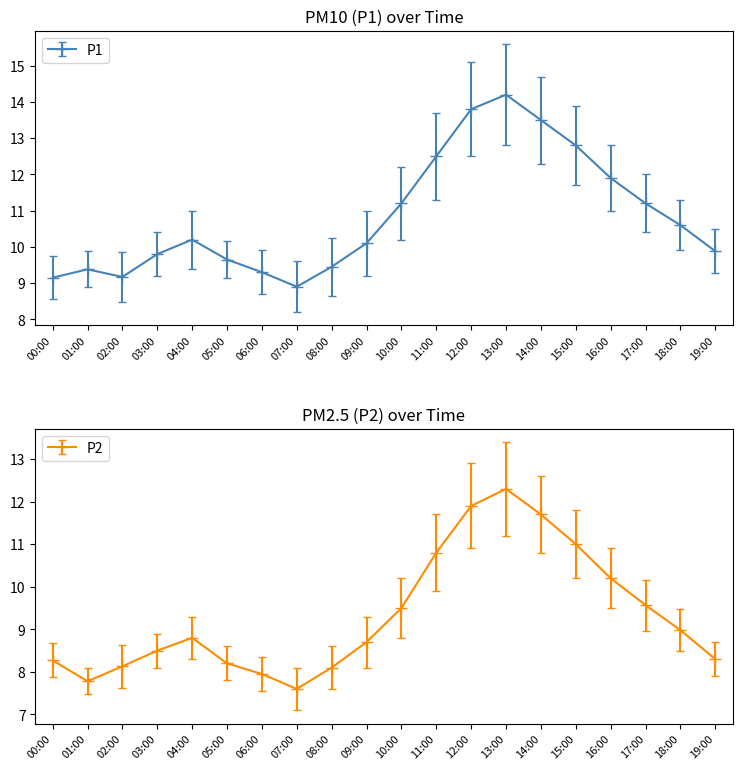

What is the highest value of the P1 series?

14.2